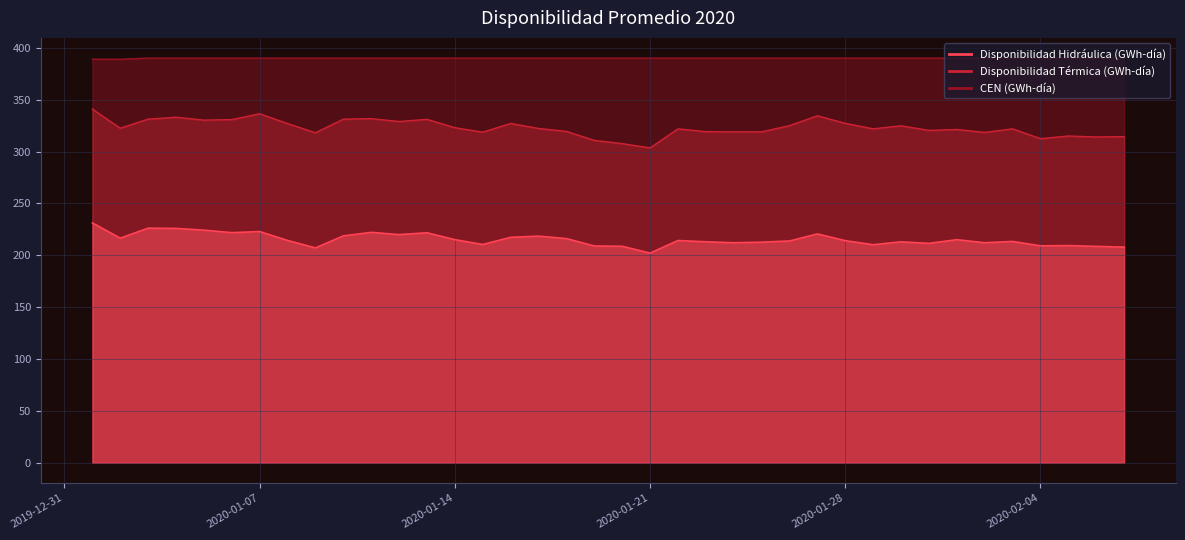

List the labels in order of CEN (GWh-día) value, largest first.

2020-01-03, 2020-01-04, 2020-01-05, 2020-01-06, 2020-01-07, 2020-01-08, 2020-01-09, 2020-01-10, 2020-01-11, 2020-01-12, 2020-01-13, 2020-01-14, 2020-01-15, 2020-01-16, 2020-01-17, 2020-01-18, 2020-01-19, 2020-01-20, 2020-01-21, 2020-01-22, 2020-01-23, 2020-01-24, 2020-01-25, 2020-01-26, 2020-01-27, 2020-01-28, 2020-01-29, 2020-01-30, 2020-01-31, 2020-02-01, 2020-02-02, 2020-02-03, 2020-02-04, 2020-02-05, 2020-02-06, 2020-02-07, 2020-01-01, 2020-01-02